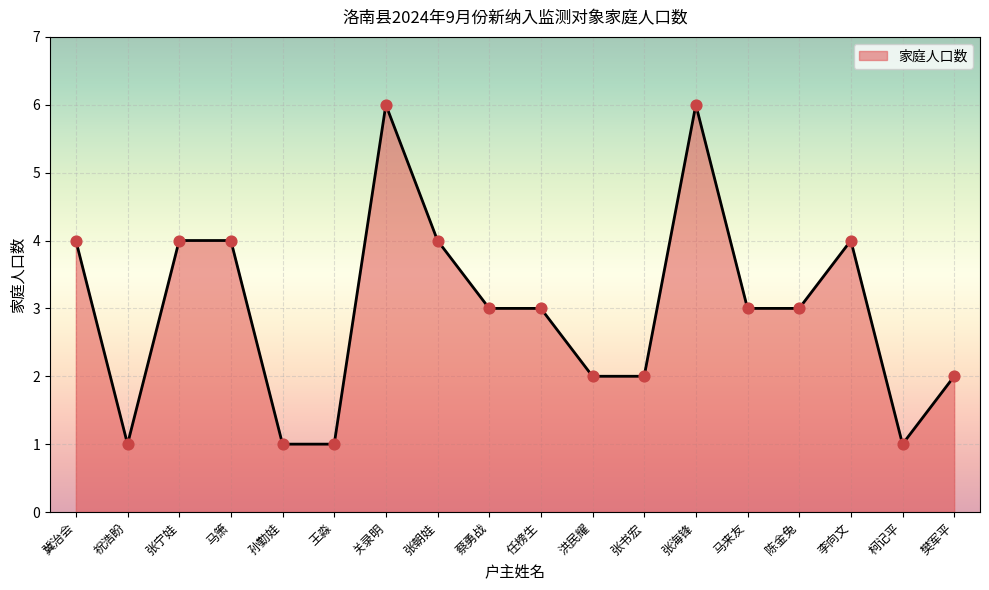

What is the ratio of the value at 张朝娃 to the value at 樊军平?

2.0